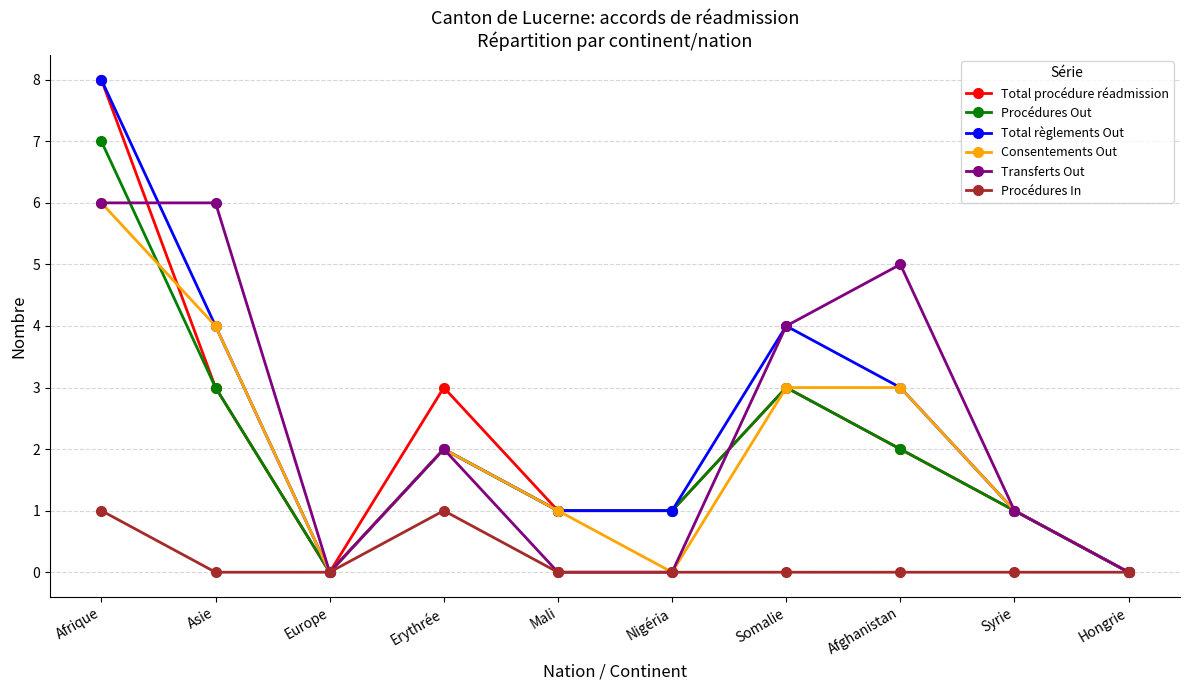

Reading right to left, what are all the values shown in this chart?

Total procédure réadmission: Hongrie=0	Syrie=1	Afghanistan=2	Somalie=3	Nigéria=1	Mali=1	Erythrée=3	Europe=0	Asie=3	Afrique=8
Procédures Out: Hongrie=0	Syrie=1	Afghanistan=2	Somalie=3	Nigéria=1	Mali=1	Erythrée=2	Europe=0	Asie=3	Afrique=7
Total règlements Out: Hongrie=0	Syrie=1	Afghanistan=3	Somalie=4	Nigéria=1	Mali=1	Erythrée=2	Europe=0	Asie=4	Afrique=8
Consentements Out: Hongrie=0	Syrie=1	Afghanistan=3	Somalie=3	Nigéria=0	Mali=1	Erythrée=2	Europe=0	Asie=4	Afrique=6
Transferts Out: Hongrie=0	Syrie=1	Afghanistan=5	Somalie=4	Nigéria=0	Mali=0	Erythrée=2	Europe=0	Asie=6	Afrique=6
Procédures In: Hongrie=0	Syrie=0	Afghanistan=0	Somalie=0	Nigéria=0	Mali=0	Erythrée=1	Europe=0	Asie=0	Afrique=1